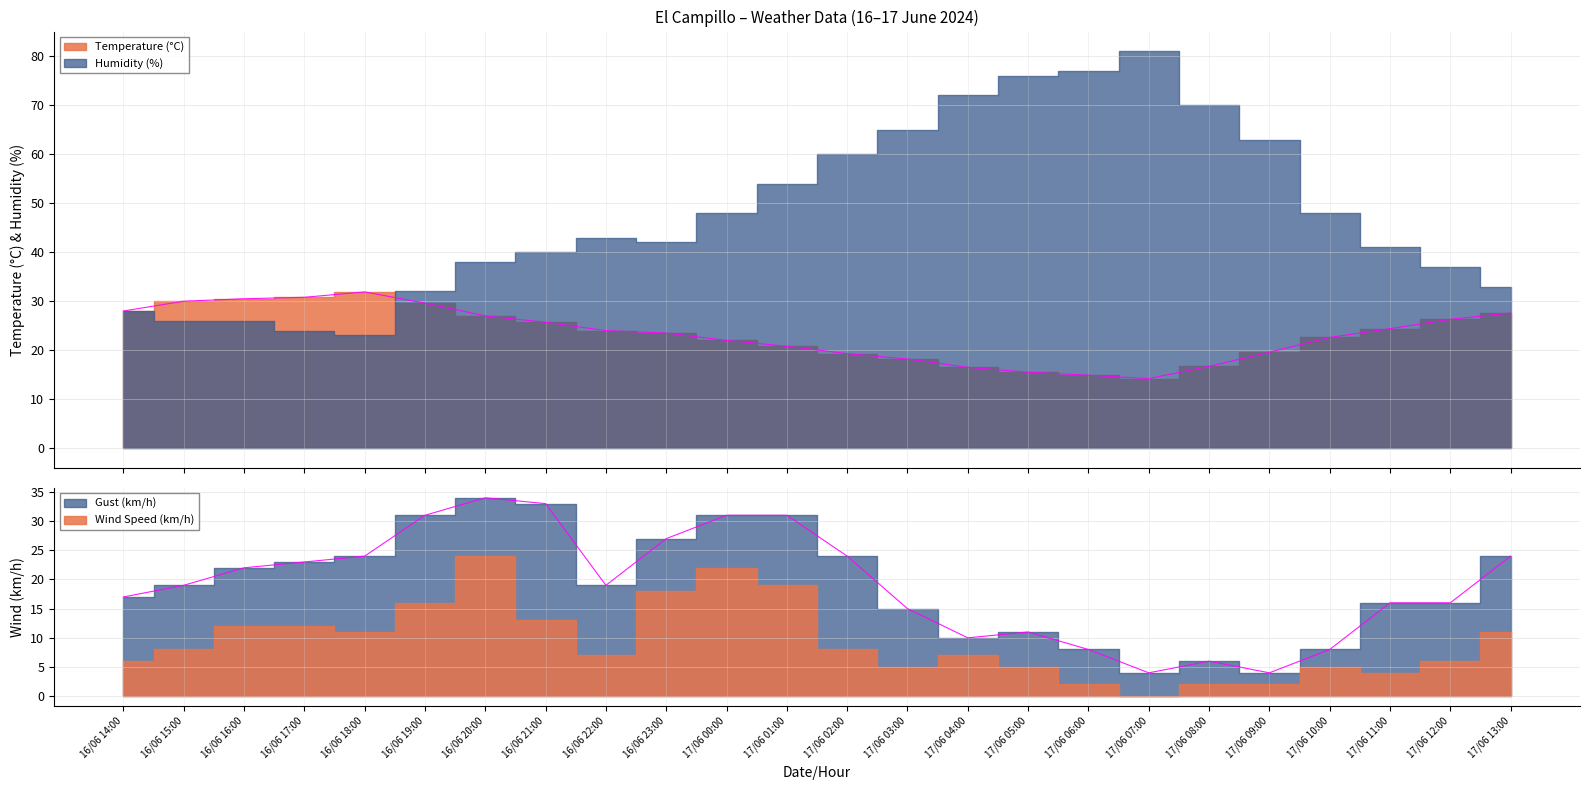

At which category does Gust (km/h) reach its first local valley?

16/06 22:00